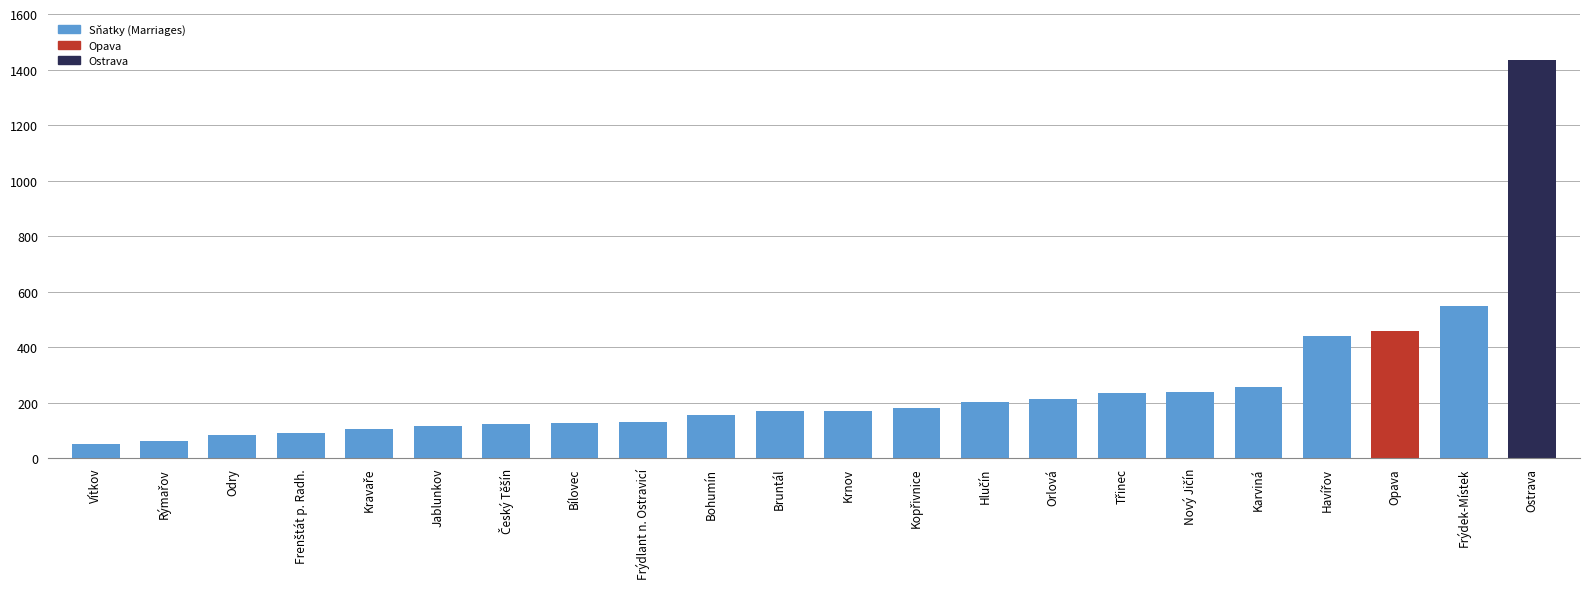

What is the minimum value shown in the chart?

51